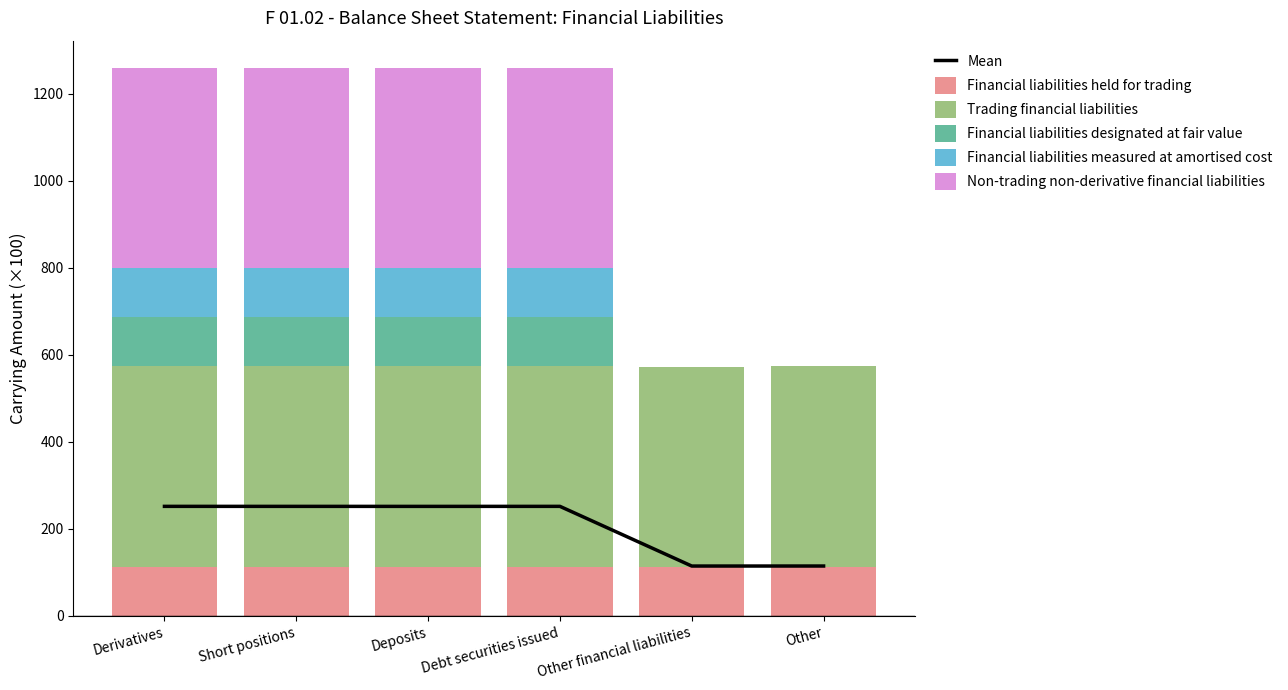

Reading left to right, extract all data points from this chart.

Mean: Derivatives=251.7	Short positions=251.7	Deposits=251.7	Debt securities issued=251.7	Other financial liabilities=114.6	Other=114.7
Financial liabilities held for trading: Derivatives=113.5	Short positions=113.4	Deposits=113.5	Debt securities issued=113.4	Other financial liabilities=113.3	Other=113.5
Trading financial liabilities: Derivatives=459.8	Short positions=459.8	Deposits=459.8	Debt securities issued=459.8	Other financial liabilities=459.7	Other=459.8
Financial liabilities designated at fair value: Derivatives=112.5	Short positions=112.4	Deposits=112.3	Debt securities issued=112.5	Other financial liabilities=0.0	Other=0.0
Financial liabilities measured at amortised cost: Derivatives=114.5	Short positions=114.5	Deposits=114.4	Debt securities issued=114.5	Other financial liabilities=0.0	Other=0.0
Non-trading non-derivative financial liabilities: Derivatives=458.5	Short positions=458.5	Deposits=458.4	Debt securities issued=458.5	Other financial liabilities=0.0	Other=0.0